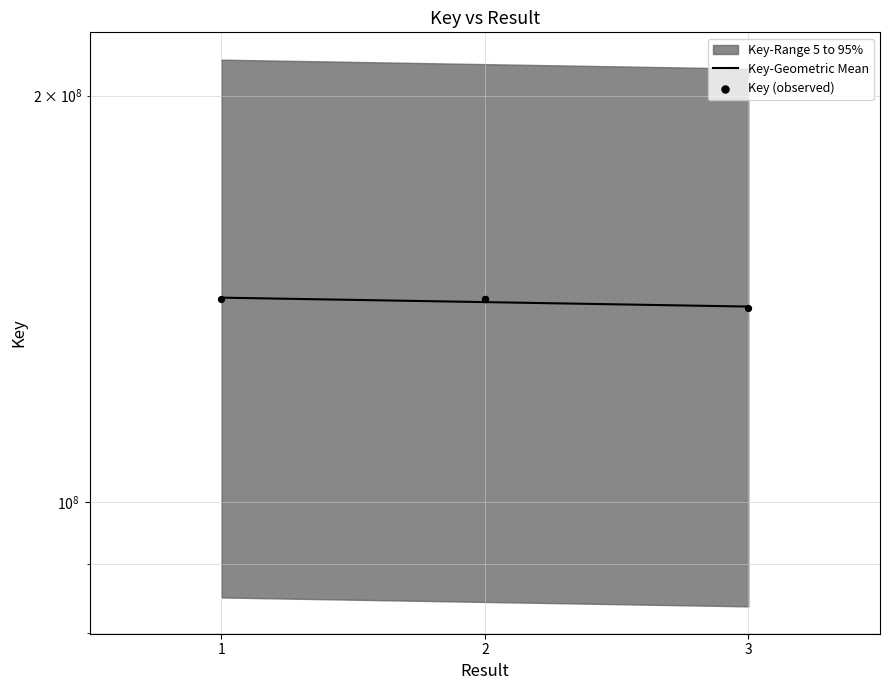

What is the change in value from 1 to 3?

-2133833